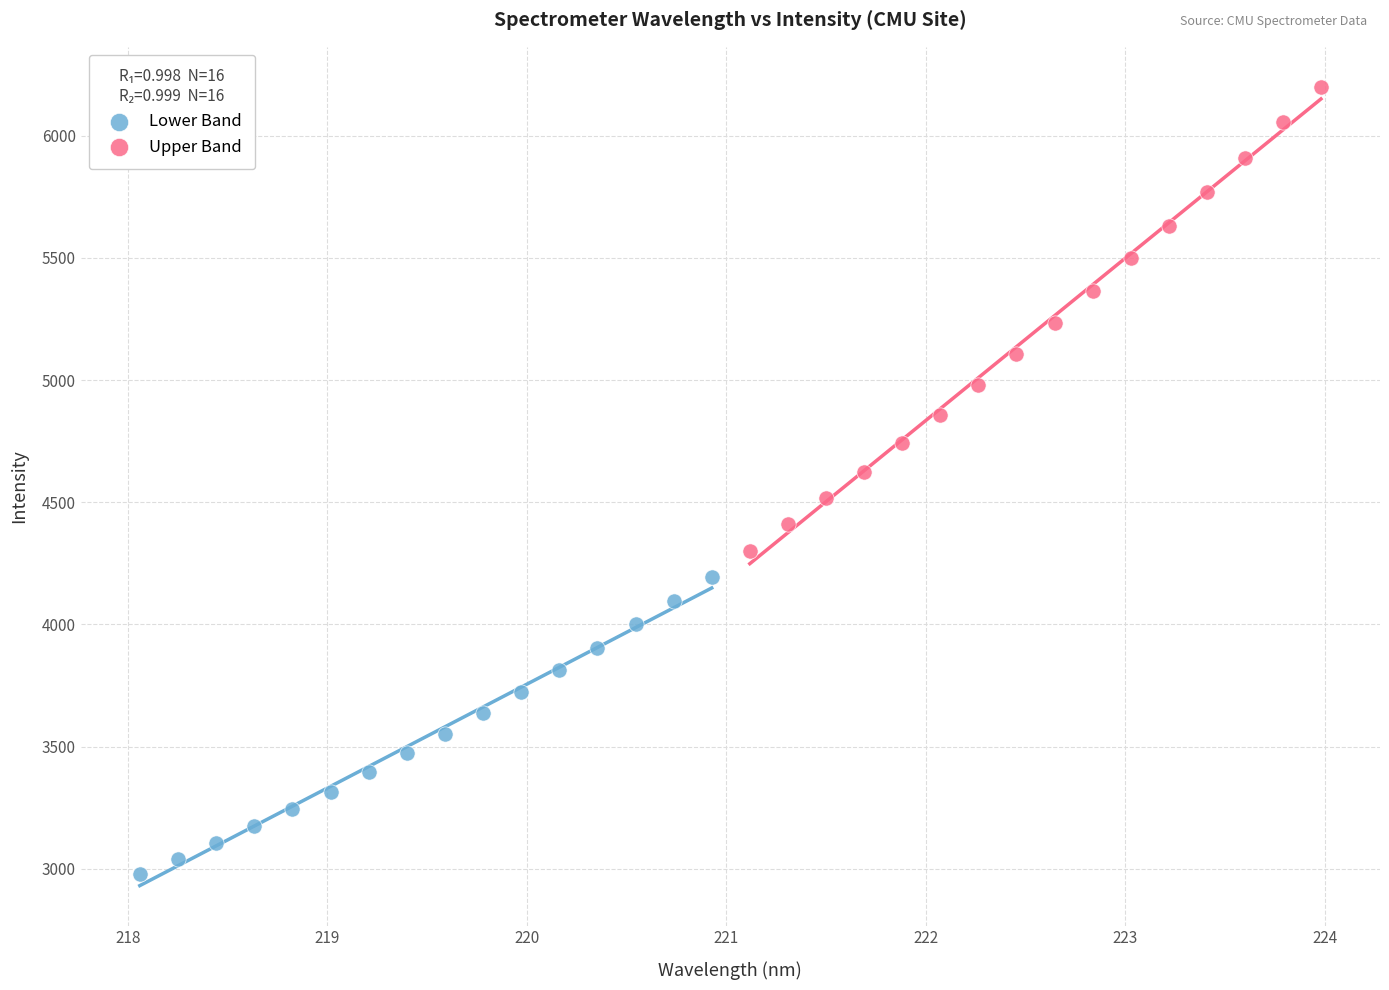

Which series contains the highest Y value?

Upper Band